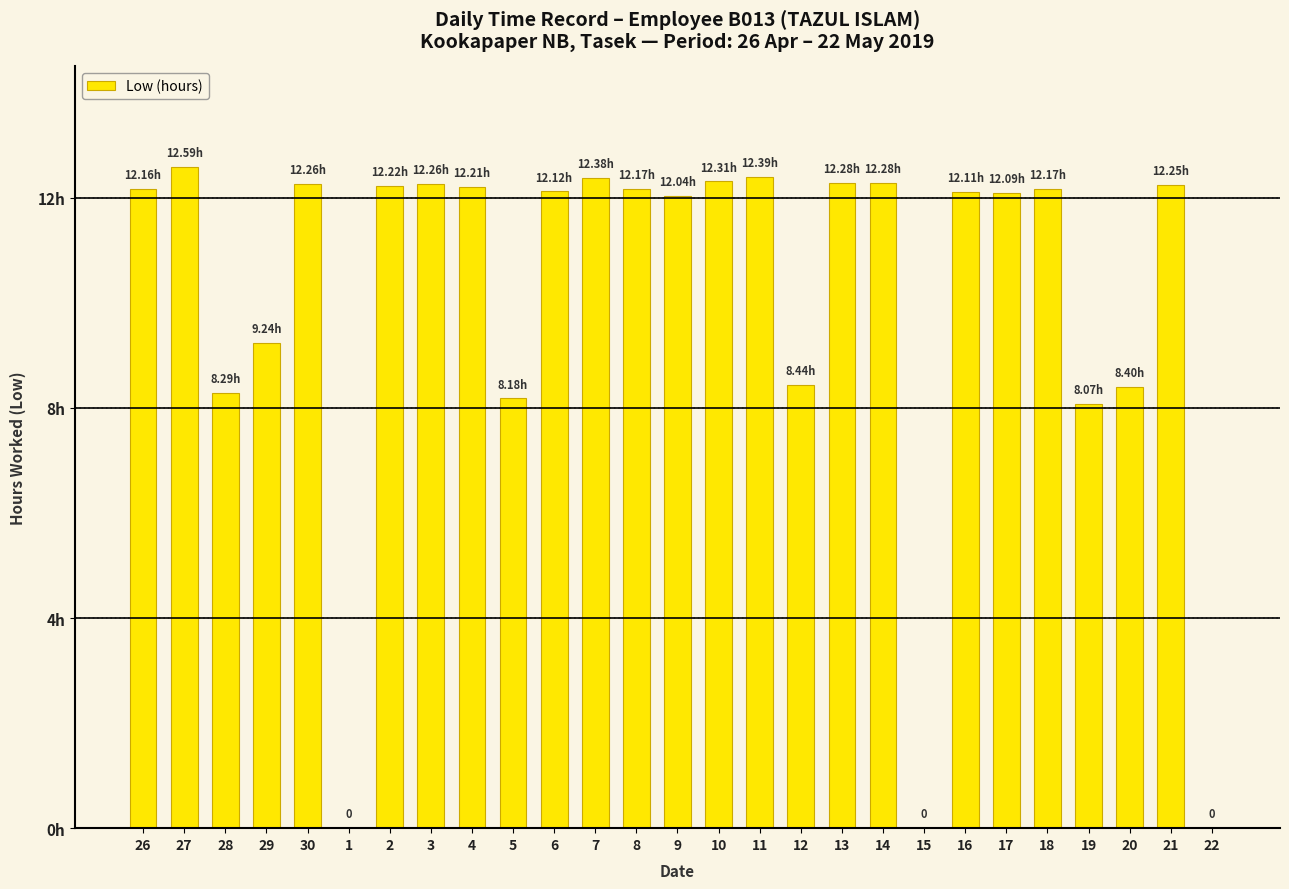

True or false: the data shows 2.7 at 19.

False